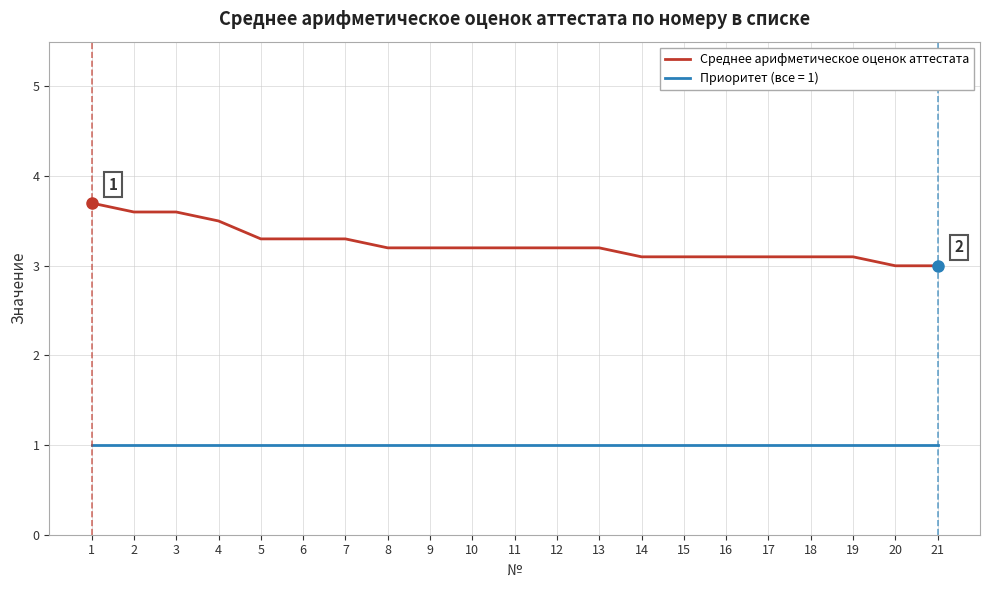

The Среднее арифметическое оценок аттестата series shows 3.7 at 1. True or false?

True